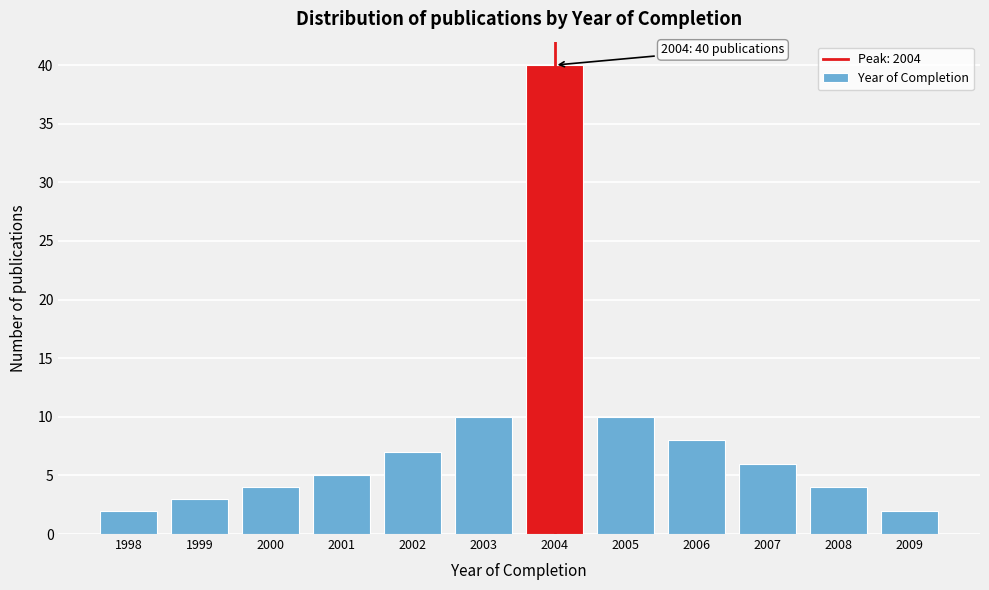

Reading right to left, list all the values displayed in this chart.

2	4	6	8	10	40	10	7	5	4	3	2